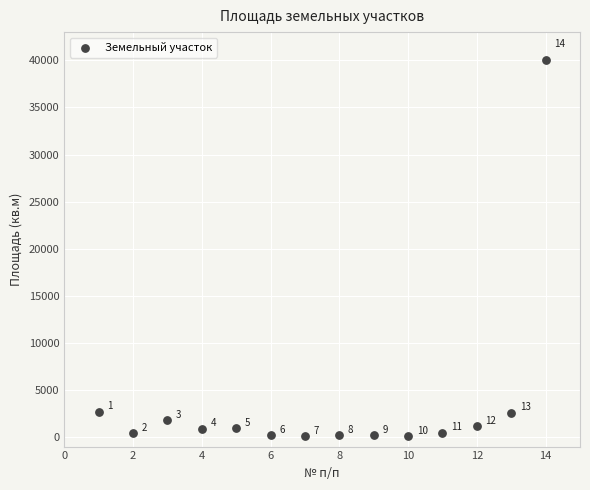

What is the range of X values (max minus min)?

13